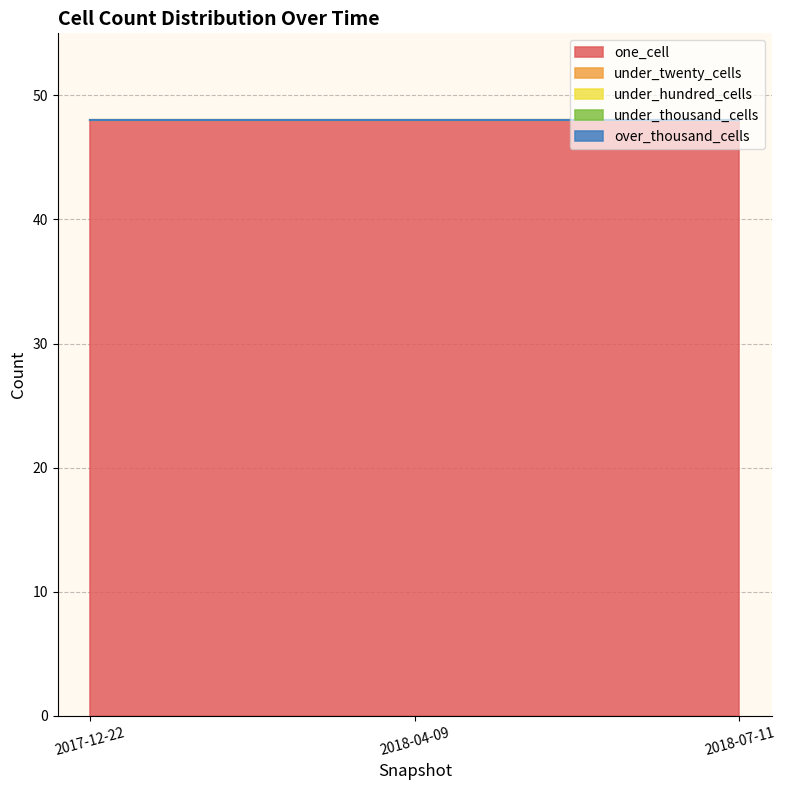

List the series in order of their peak value, highest first.

one_cell, under_twenty_cells, under_hundred_cells, under_thousand_cells, over_thousand_cells